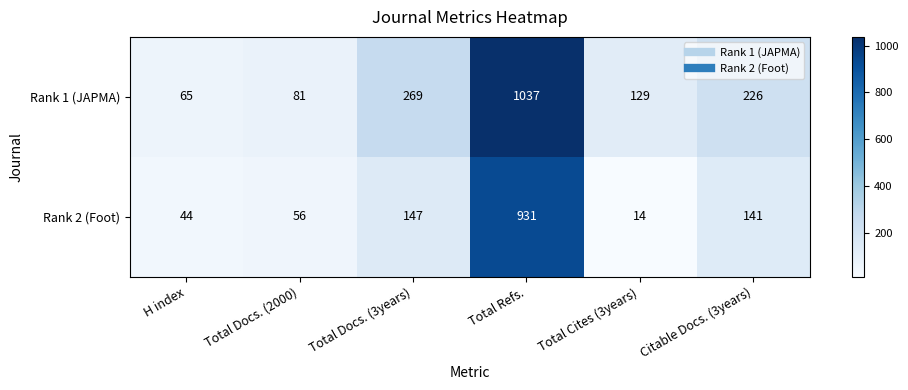

At how many categories does at least one series exceed 232?

2